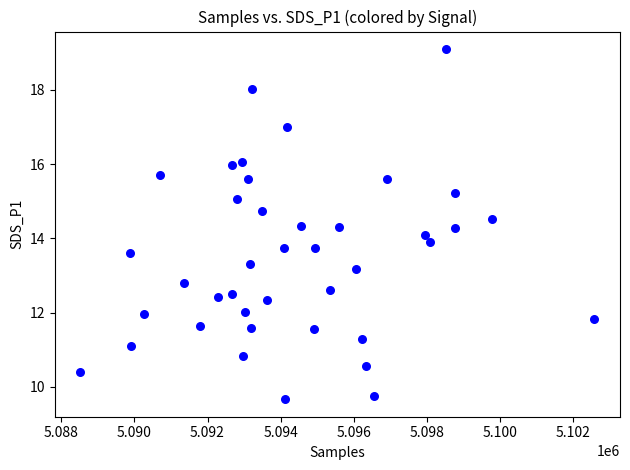

What is the range of X values (max minus min)?

14045.0